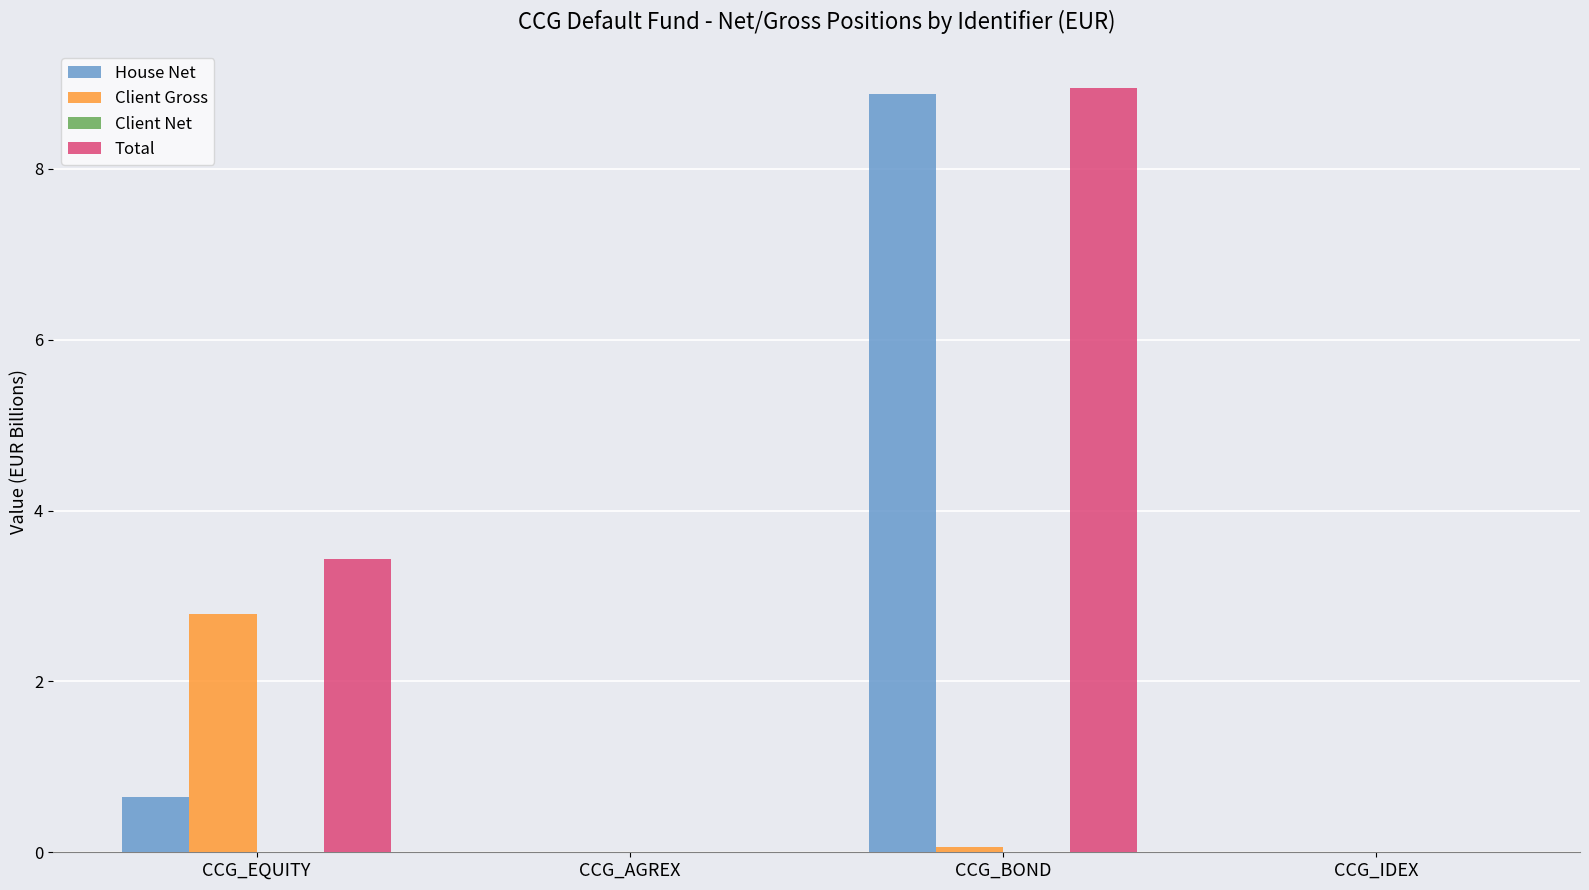

True or false: House Net has a value of 5.8 at CCG_AGREX.

False